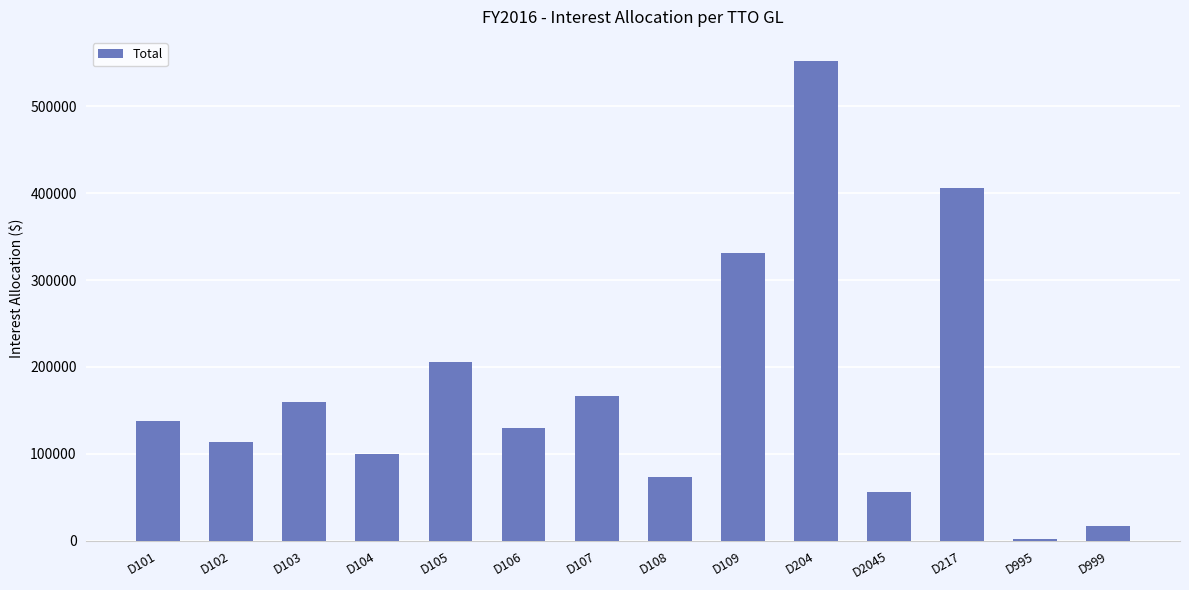

The value at D105 is 205946.3. True or false?

True